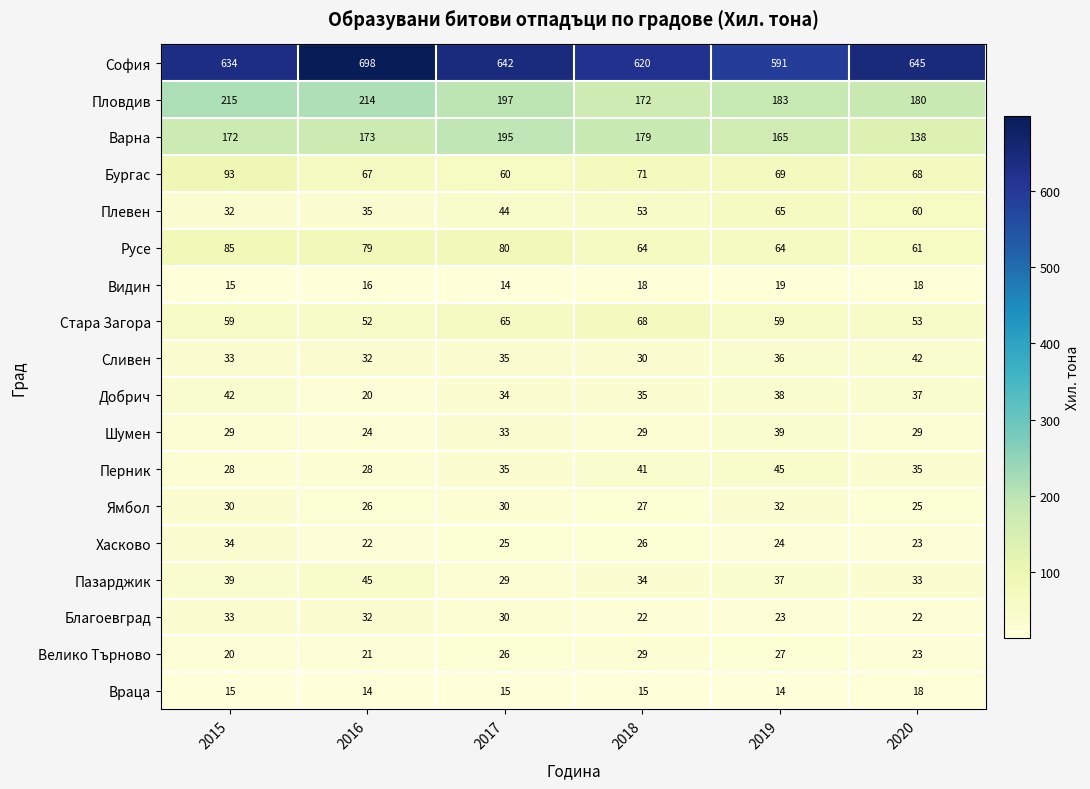

At how many categories does at least one series exceed 545?

6